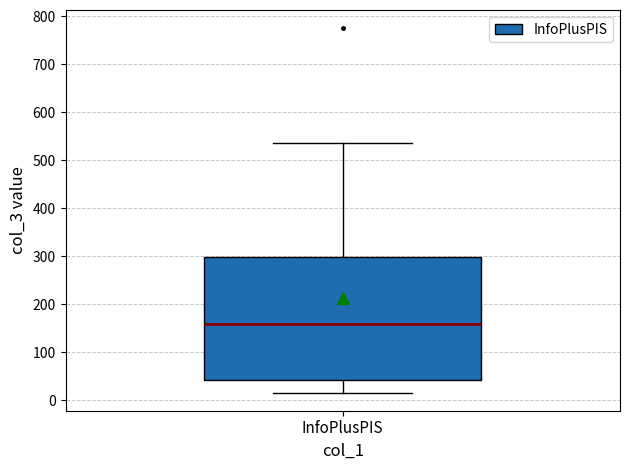

Transcribe this box plot: give where the median line is, the range the box spans, and where the two whiskers end, as read against the y-axis. The values are not printed on the chart, so give them approximately, as read against the axis.

median 160, box 40 to 300, whiskers 20 to 540